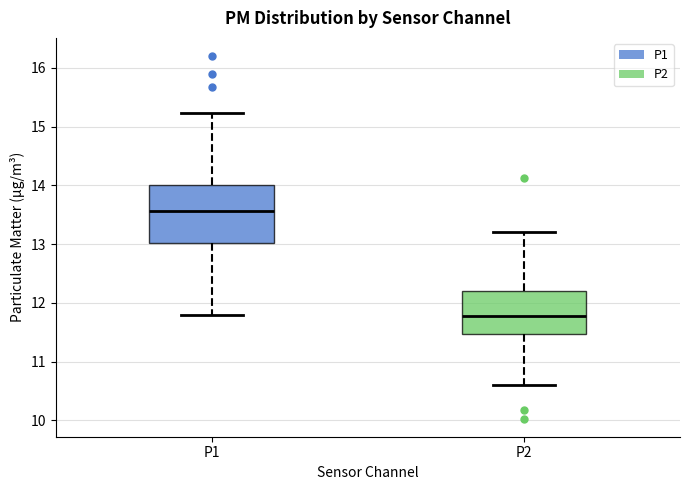

Where is the upper edge of the box for P2 on the y-axis? The values are not printed on the chart, so give them approximately, as read against the axis.

12.2